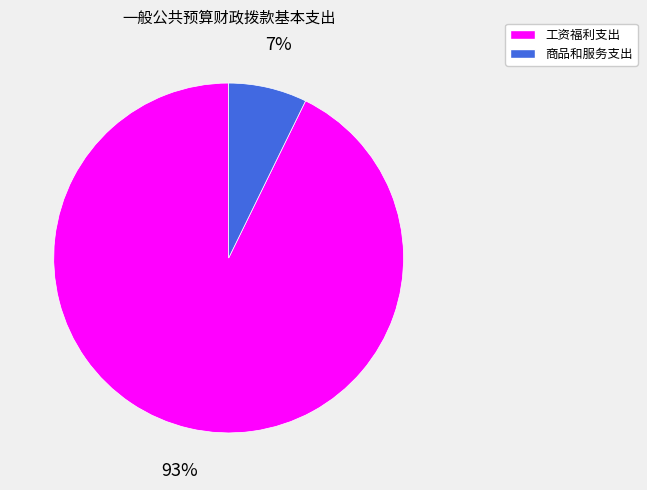

What is the largest slice in the pie chart?

工资福利支出